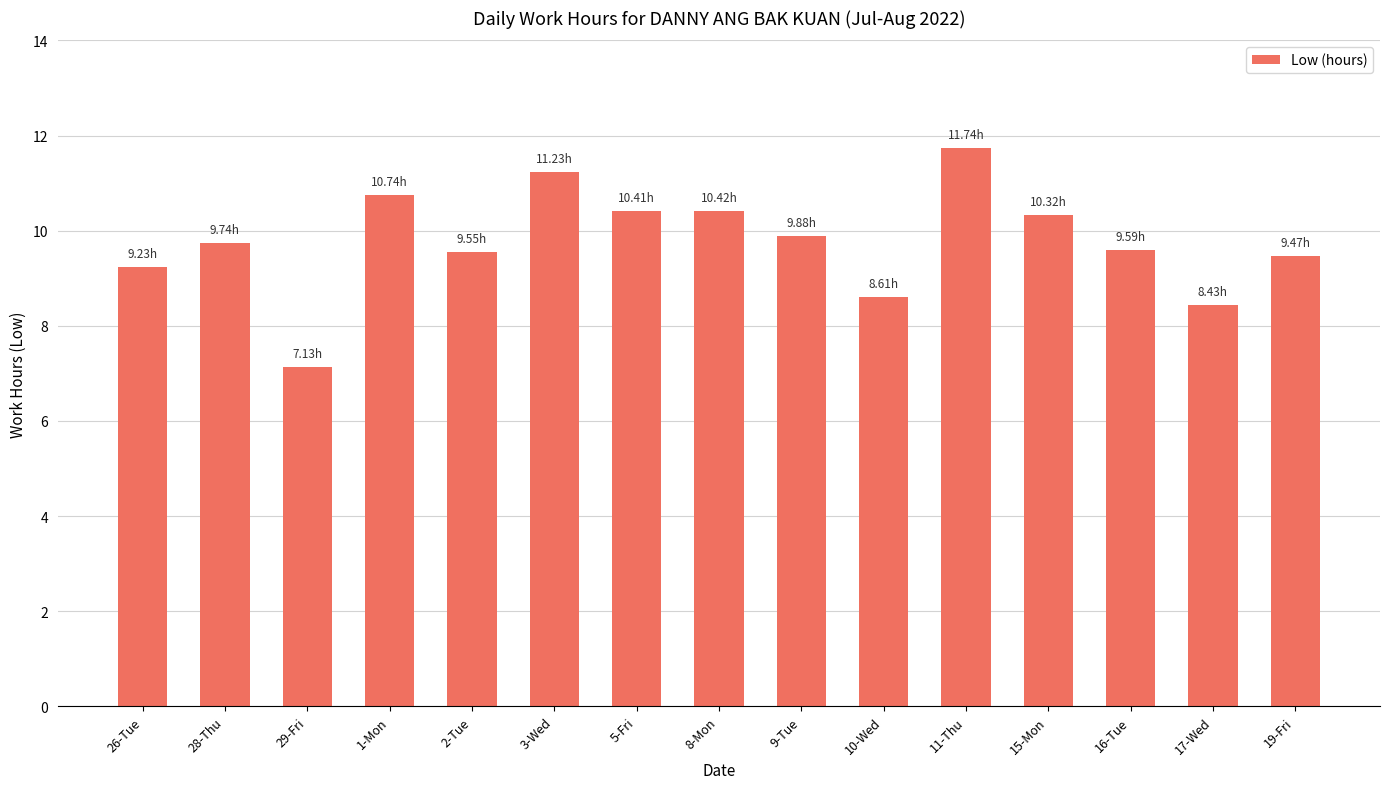

What is the label of the 2nd bar from the left?

28-Thu